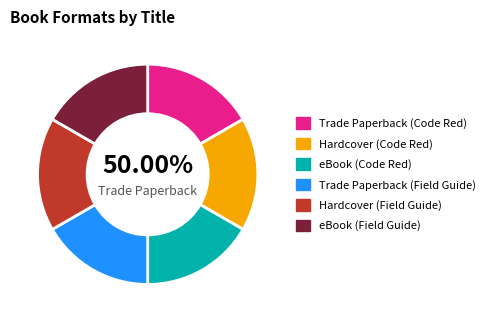

Rank the categories by value from highest to lowest.

Trade Paperback (Code Red), Hardcover (Code Red), eBook (Code Red), Trade Paperback (Field Guide), Hardcover (Field Guide), eBook (Field Guide)